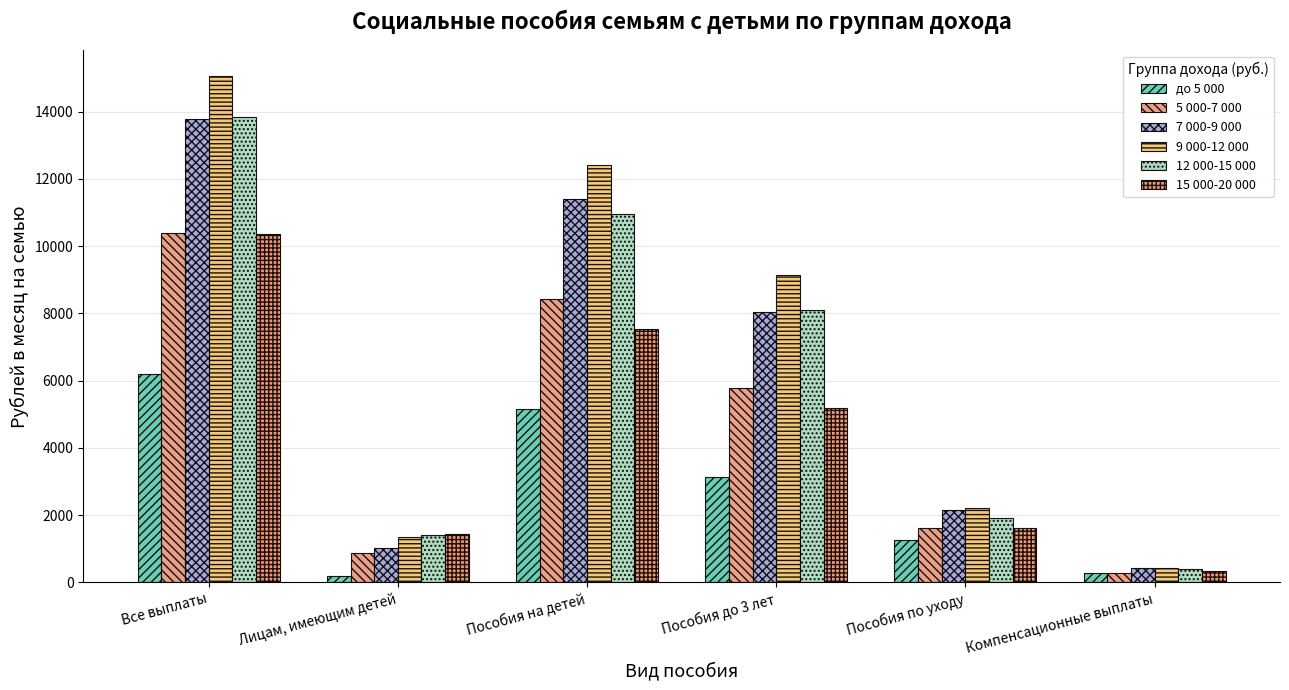

What is the sum of all до 5 000 values?

16184.9